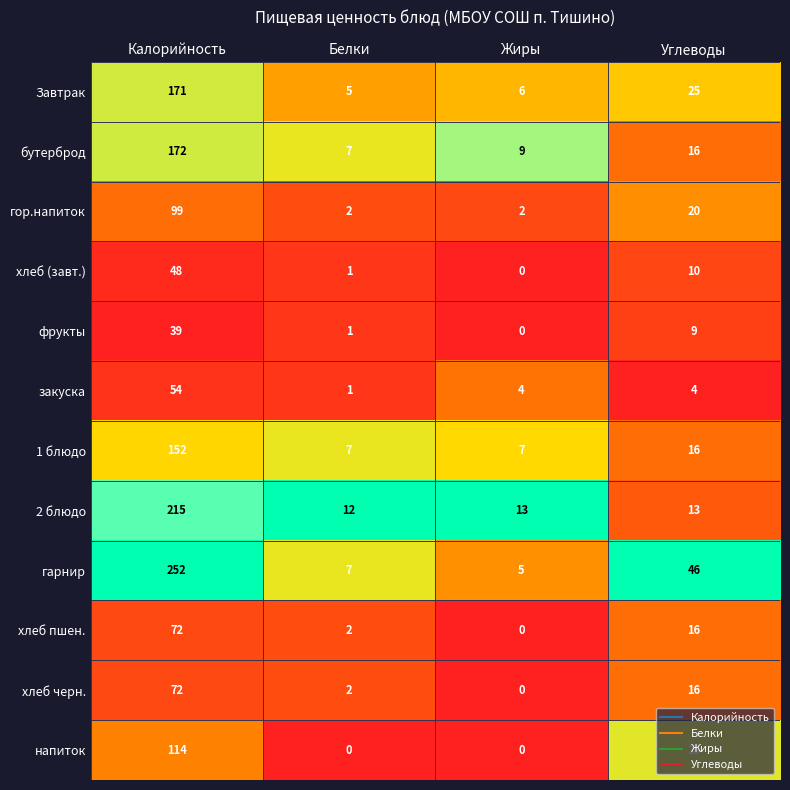

Where is фрукты nearest to the value 19?

Углеводы